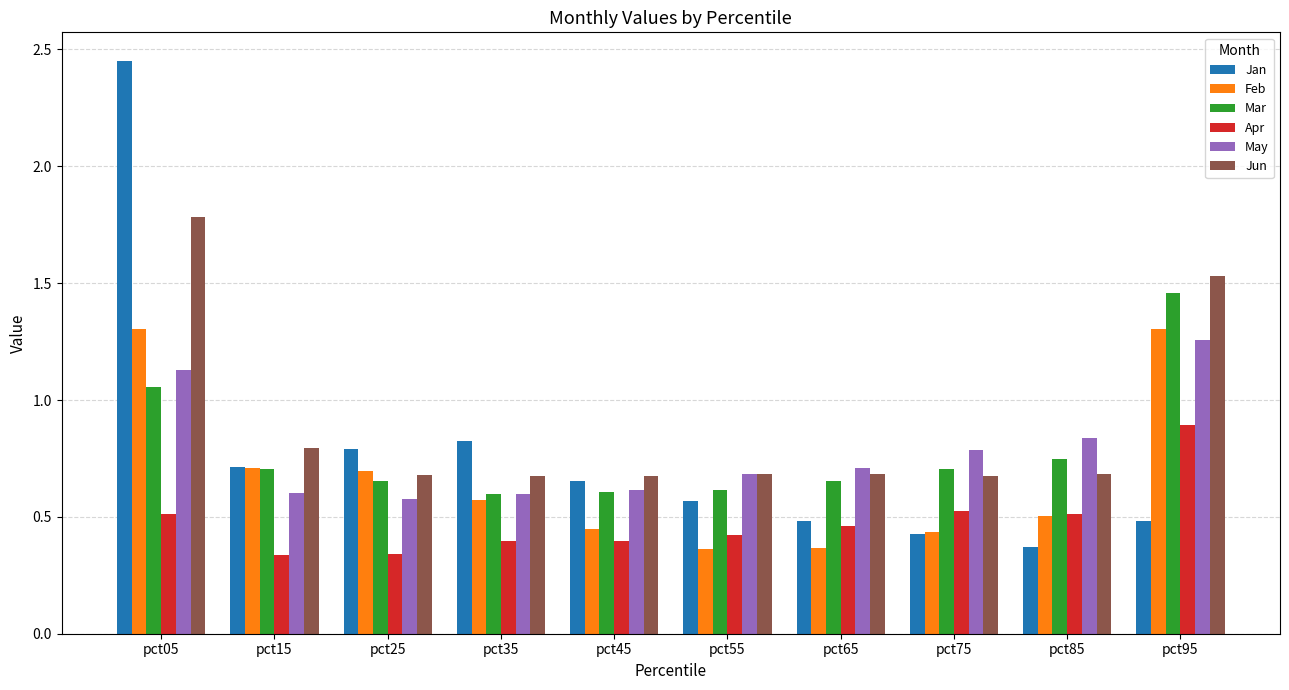

Is the value of Feb at pct65 greater than the value of Mar at pct05?

No